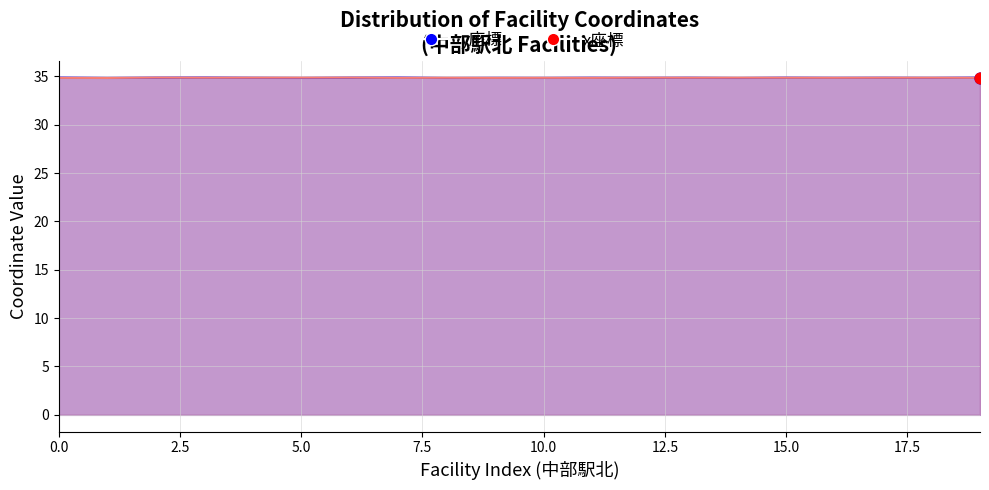

Which series contains the highest Y value?

y座標